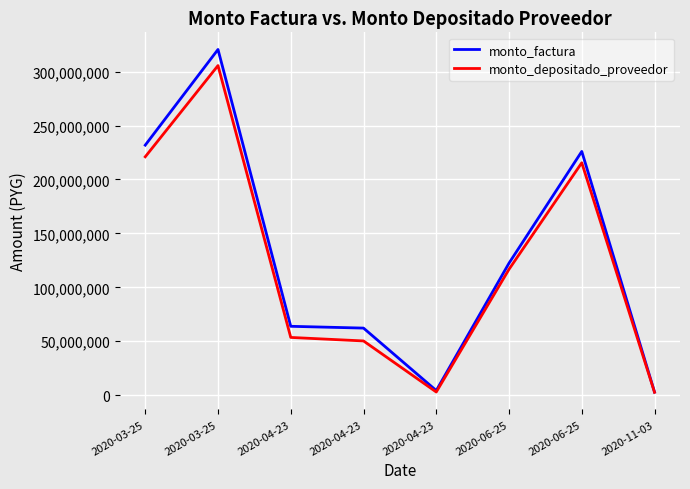

Reading right to left, what are all the values shown in this chart?

monto_factura: 2020-11-03=2880000	2020-06-25=225999680	2020-06-25=122430800	2020-04-23=4300800	2020-04-23=62200000	2020-04-23=63859520	2020-03-25=320526400	2020-03-25=231826200
monto_depositado_proveedor: 2020-11-03=2673929	2020-06-25=215478857	2020-06-25=116731355	2020-04-23=2939372	2020-04-23=50285442	2020-04-23=53542893	2020-03-25=305605133	2020-03-25=221034138